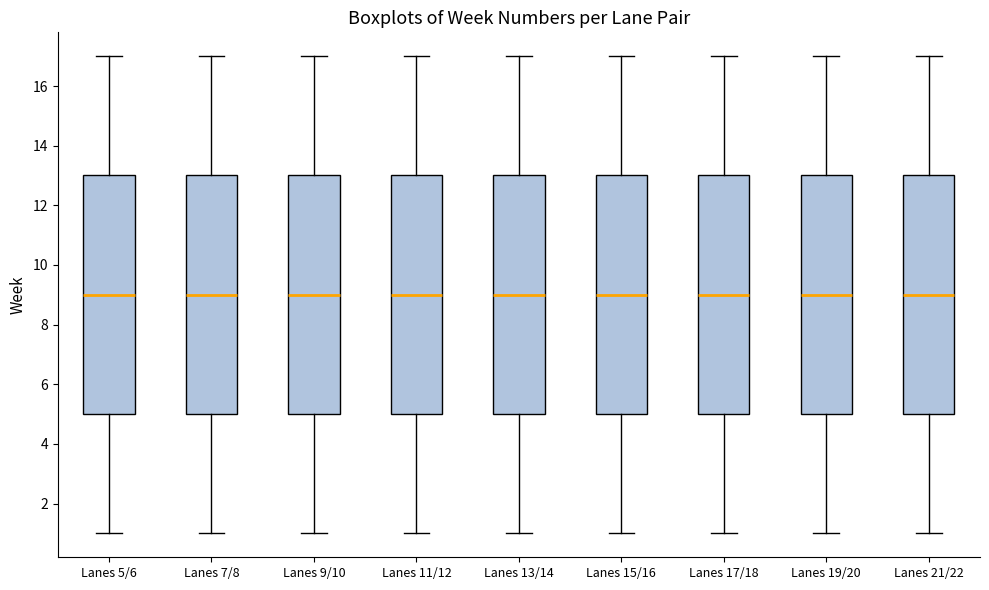

Where does the lower whisker of the box for Lanes 5/6 end on the y-axis? The values are not printed on the chart, so give them approximately, as read against the axis.

1